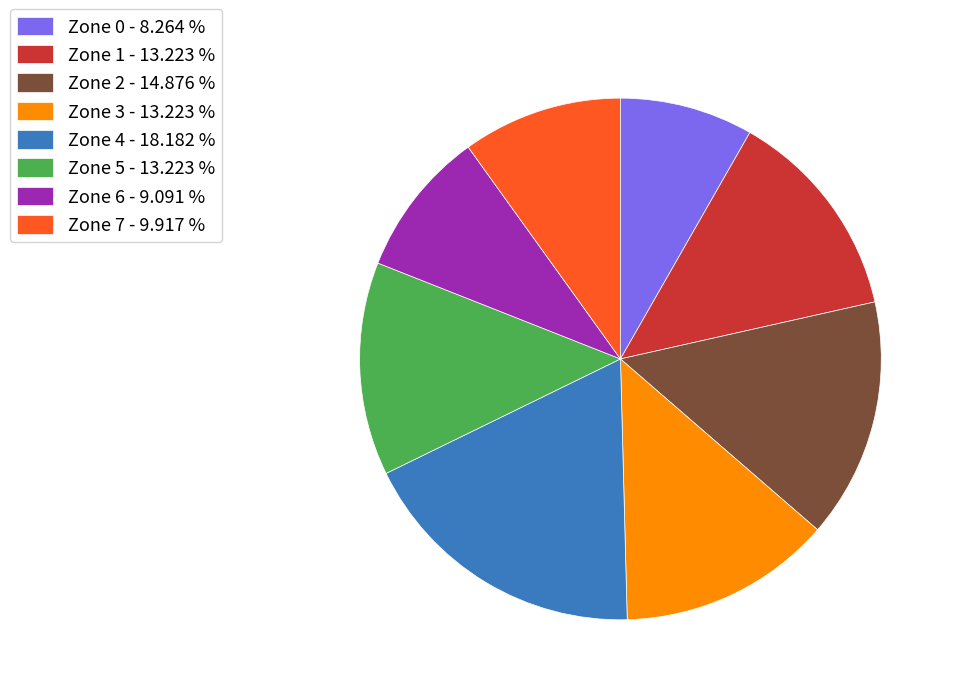

Combined, do Zone 2 - 14.876 % and Zone 0 - 8.264 % account for over 50%?

No